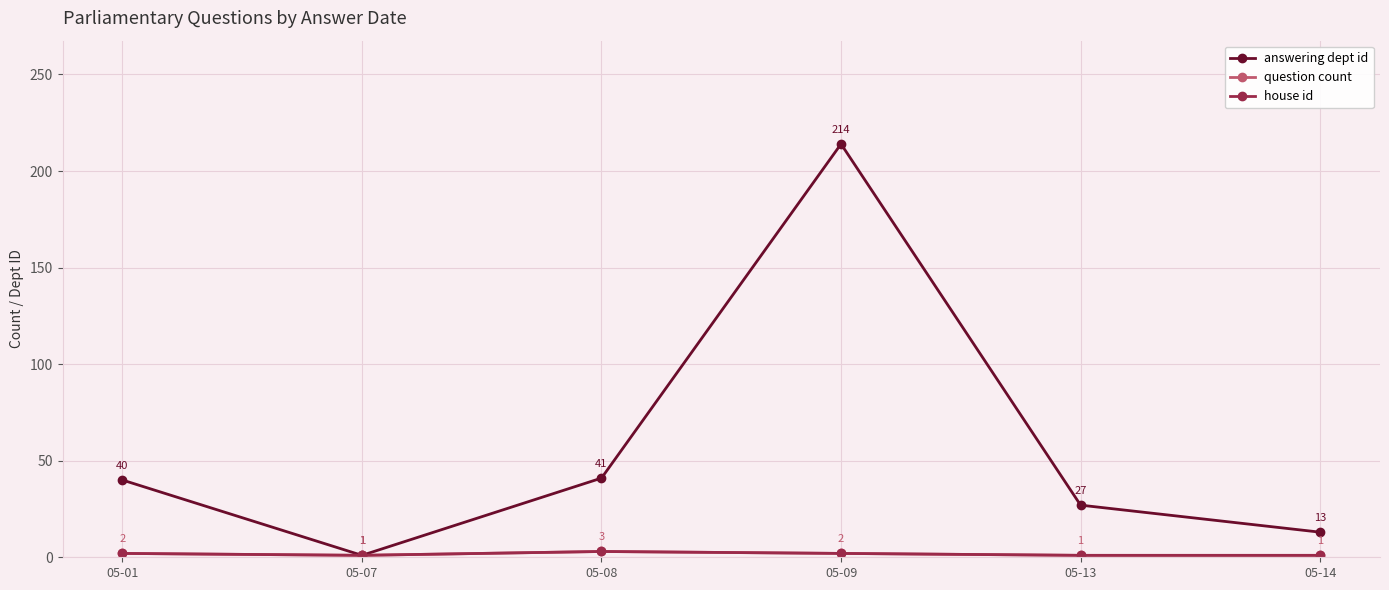

True or false: answering dept id and house id intersect in this chart.

False